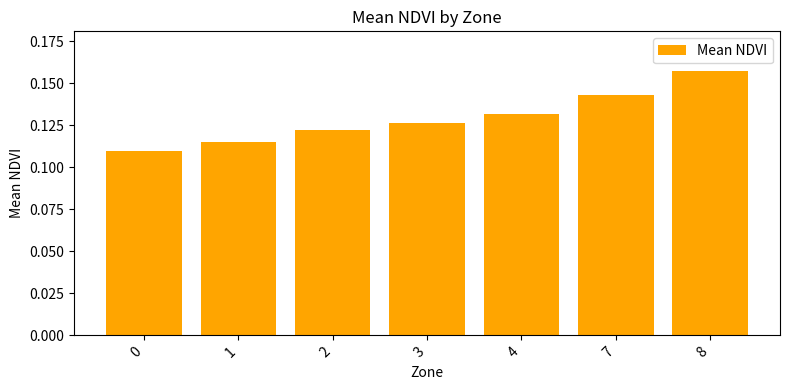

At which category does the chart reach its peak across all series?

8